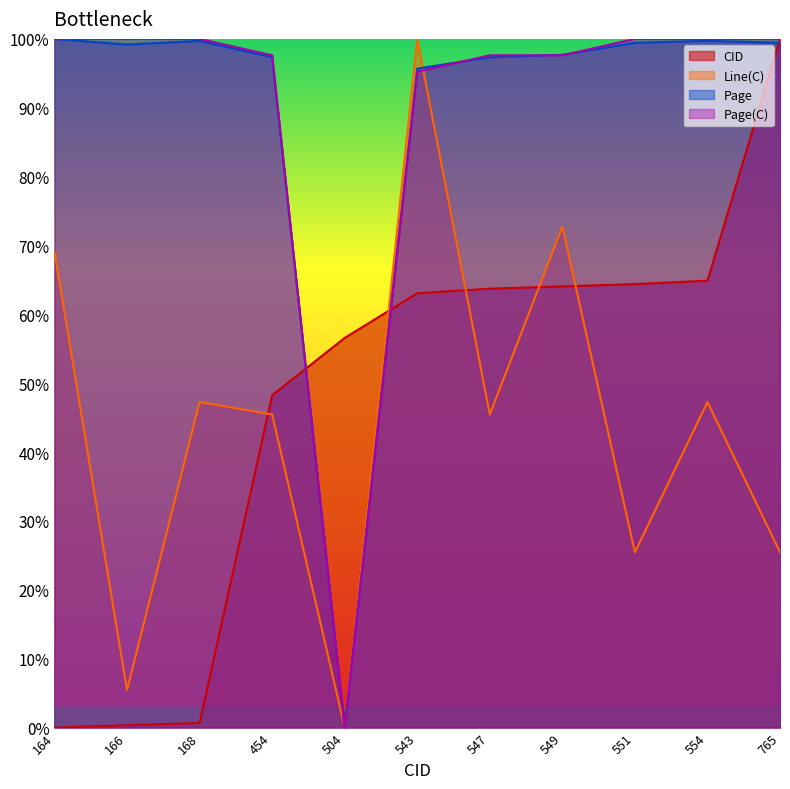

True or false: Page(C) has more than 0 points higher than both neighbors.

False